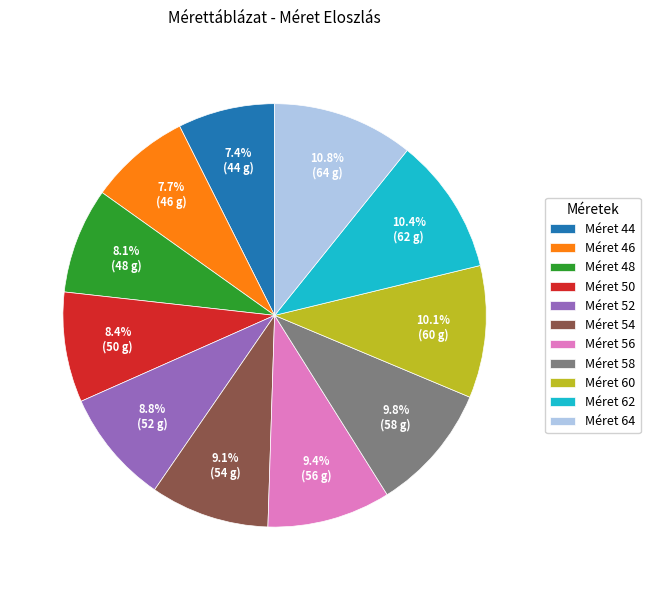

Is there any slice that represents more than half of the pie?

No